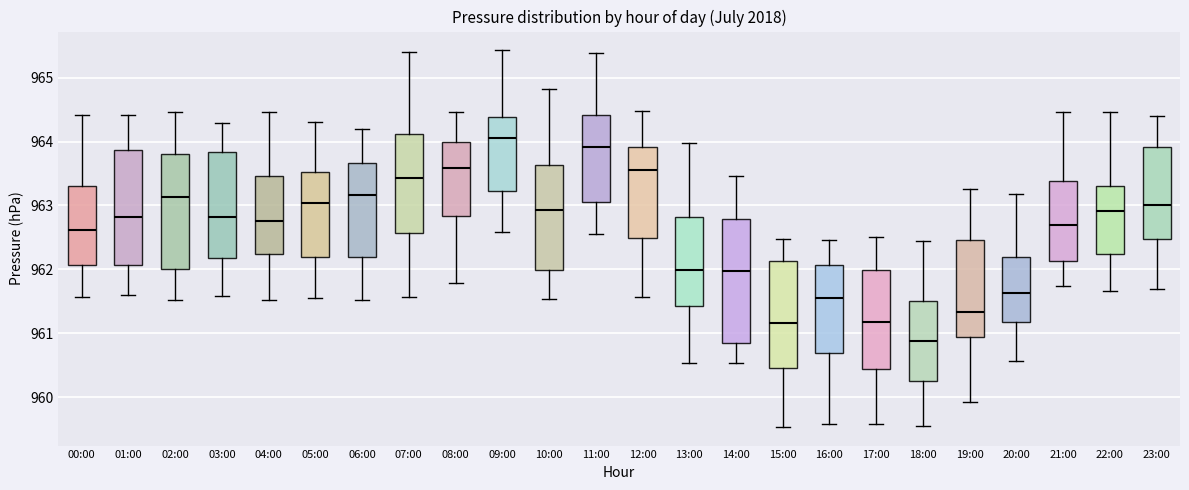

Reading left to right, read every box against the y-axis: the position of its median line, the range the box covers, and the ends of its whiskers. The values are not printed on the chart, so give them approximately, as read against the axis.

00:00: median 962.6, box 962.1 to 963.3, whiskers 961.6 to 964.4
01:00: median 962.8, box 962.1 to 963.9, whiskers 961.6 to 964.4
02:00: median 963.1, box 962.0 to 963.8, whiskers 961.5 to 964.5
03:00: median 962.8, box 962.2 to 963.8, whiskers 961.6 to 964.3
04:00: median 962.8, box 962.2 to 963.5, whiskers 961.5 to 964.5
05:00: median 963.0, box 962.2 to 963.5, whiskers 961.5 to 964.3
06:00: median 963.2, box 962.2 to 963.7, whiskers 961.5 to 964.2
07:00: median 963.4, box 962.6 to 964.1, whiskers 961.6 to 965.4
08:00: median 963.6, box 962.8 to 964.0, whiskers 961.8 to 964.5
09:00: median 964.0, box 963.2 to 964.4, whiskers 962.6 to 965.4
10:00: median 962.9, box 962.0 to 963.6, whiskers 961.5 to 964.8
11:00: median 963.9, box 963.1 to 964.4, whiskers 962.6 to 965.4
12:00: median 963.5, box 962.5 to 963.9, whiskers 961.6 to 964.5
13:00: median 962.0, box 961.4 to 962.8, whiskers 960.5 to 964.0
14:00: median 962.0, box 960.9 to 962.8, whiskers 960.5 to 963.5
15:00: median 961.2, box 960.5 to 962.1, whiskers 959.5 to 962.5
16:00: median 961.6, box 960.7 to 962.1, whiskers 959.6 to 962.5
17:00: median 961.2, box 960.4 to 962.0, whiskers 959.6 to 962.5
18:00: median 960.9, box 960.2 to 961.5, whiskers 959.5 to 962.4
19:00: median 961.3, box 960.9 to 962.5, whiskers 959.9 to 963.3
20:00: median 961.6, box 961.2 to 962.2, whiskers 960.6 to 963.2
21:00: median 962.7, box 962.1 to 963.4, whiskers 961.7 to 964.5
22:00: median 962.9, box 962.2 to 963.3, whiskers 961.7 to 964.5
23:00: median 963.0, box 962.5 to 963.9, whiskers 961.7 to 964.4